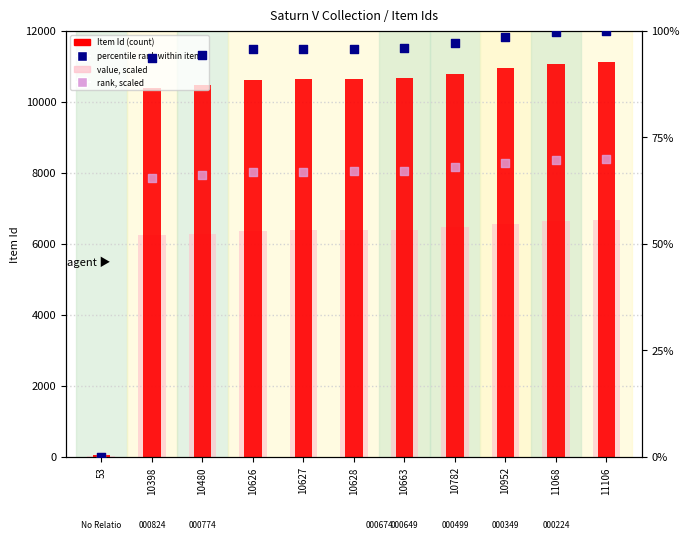

Which series has the largest Y range (max minus min)?

Item Id (count)